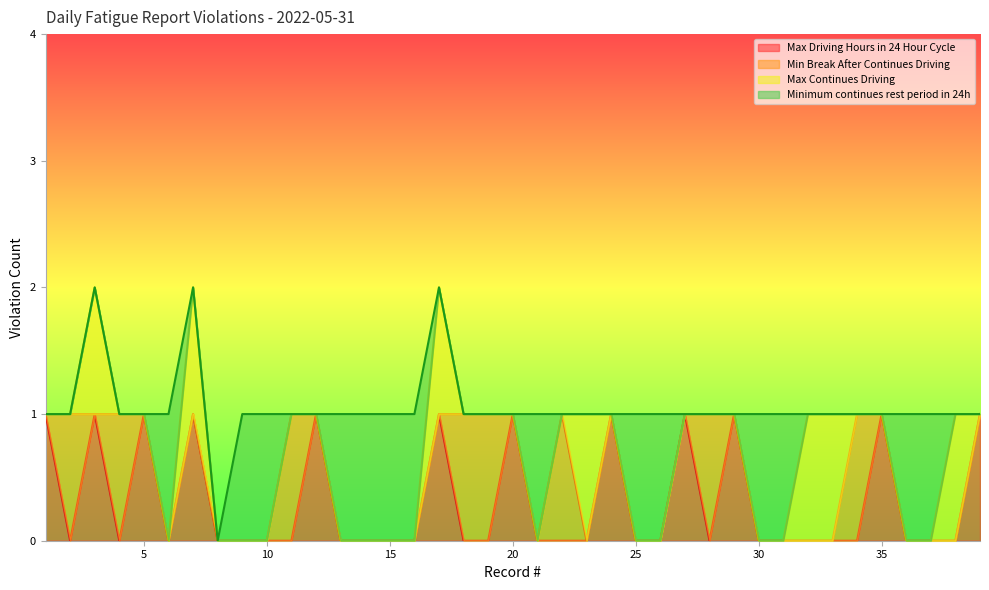

True or false: Max Driving Hours in 24 Hour Cycle has a value of 2 at 12.

False